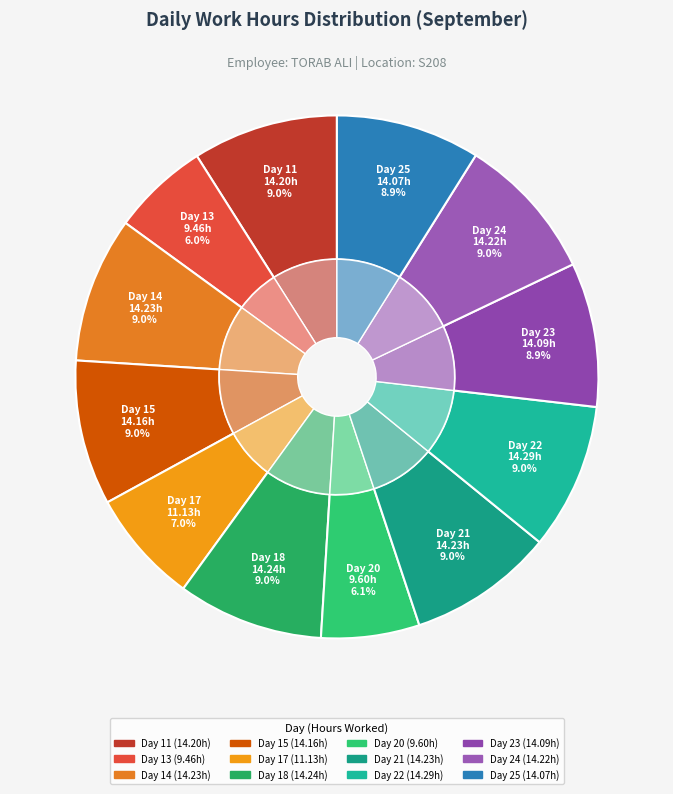

To the nearest percent, what is the combined percentage of Day 11 and Day 25?

18%